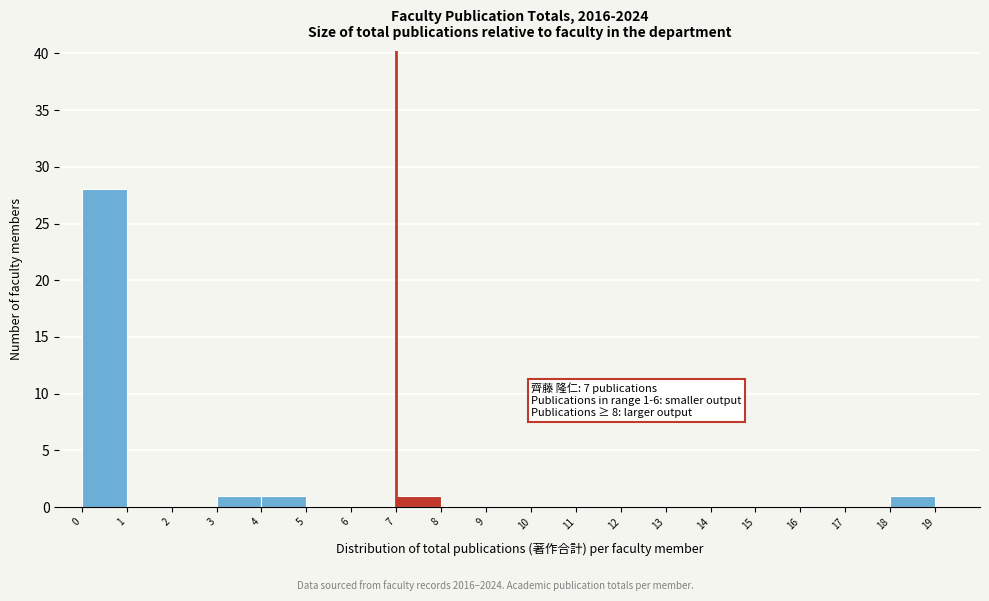

Over which range of the x-axis is the bar tallest?

0 to 1